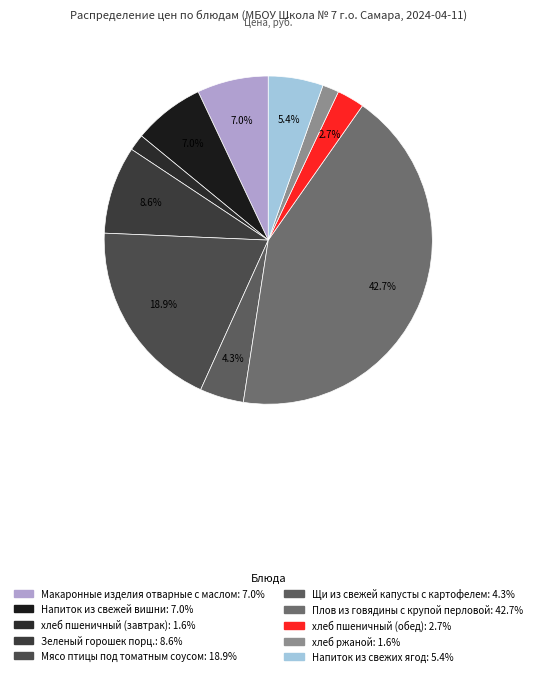

To the nearest percent, what is the difference between the Напиток из свежей вишни and хлеб пшеничный (завтрак) slice percentages?

5%